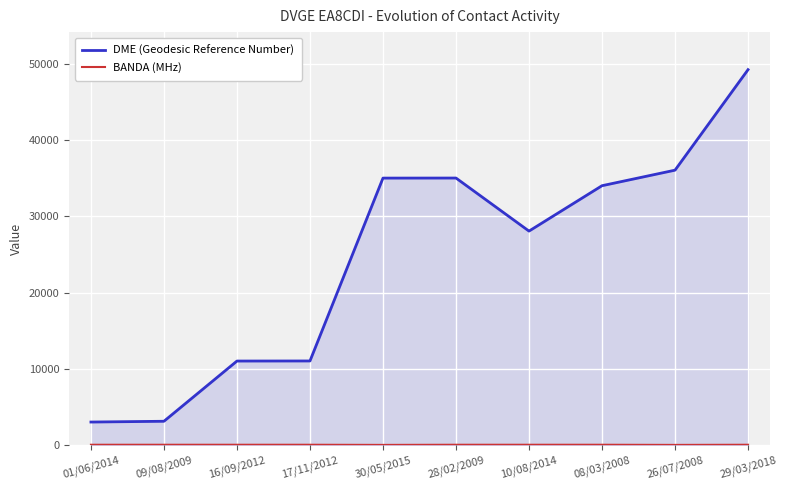

What is the label of the 5th point from the left?

30/05/2015